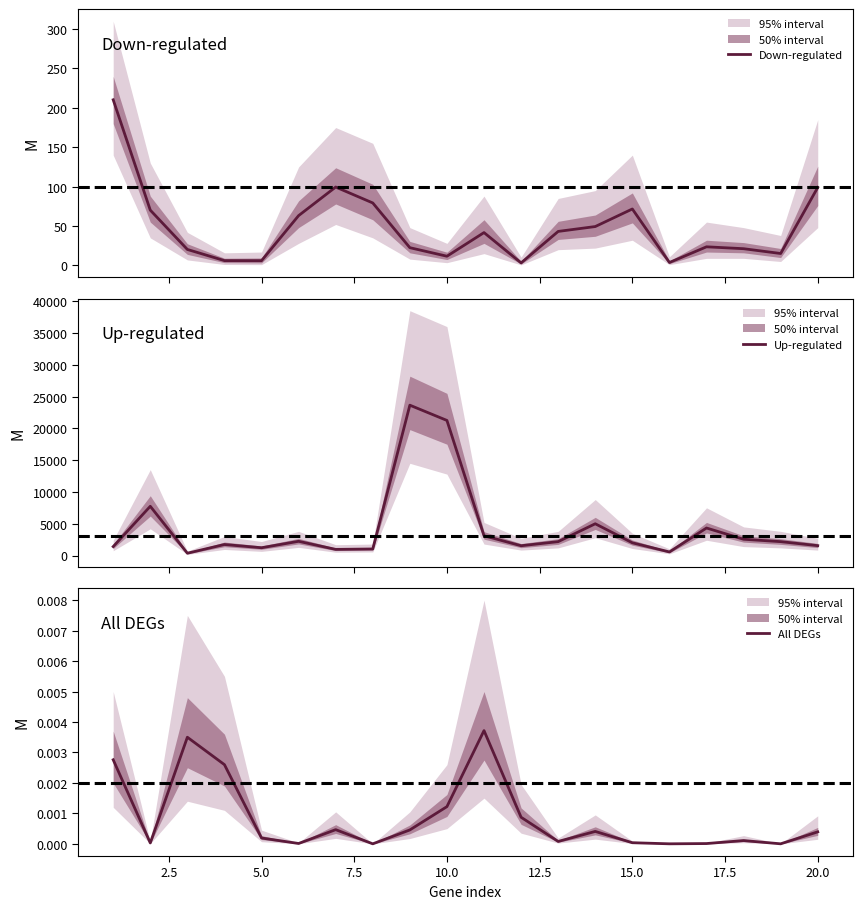

What is the maximum value for Down-regulated?

210.2